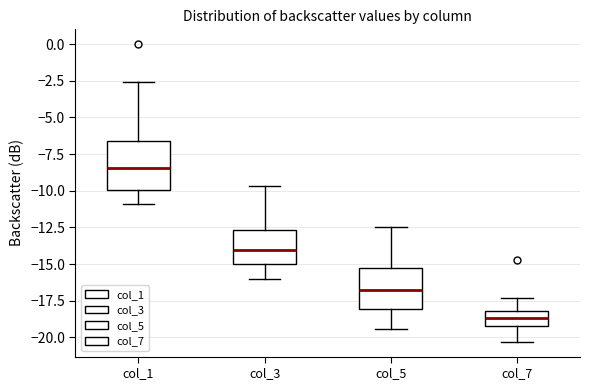

Which box is the tallest, from its lower edge to its upper edge?

col_1